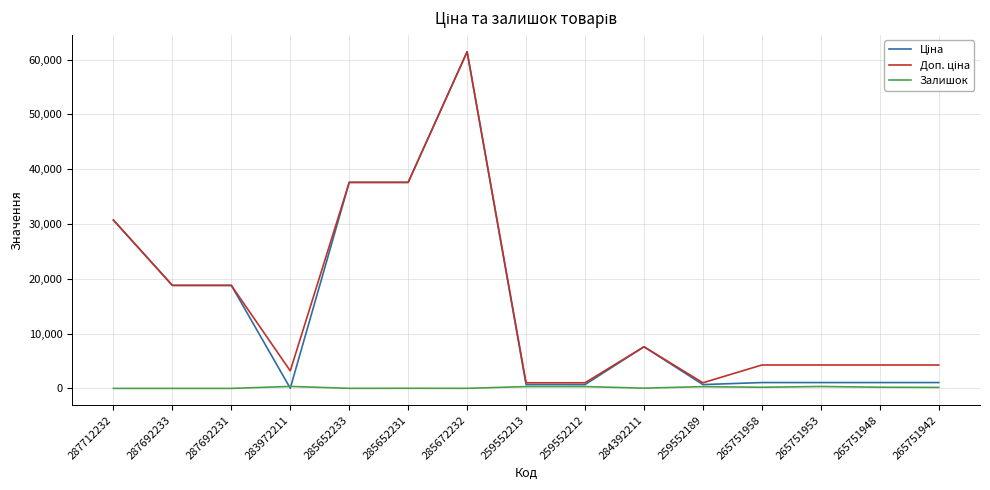

At which category is the sum across all series the highest?

285672232